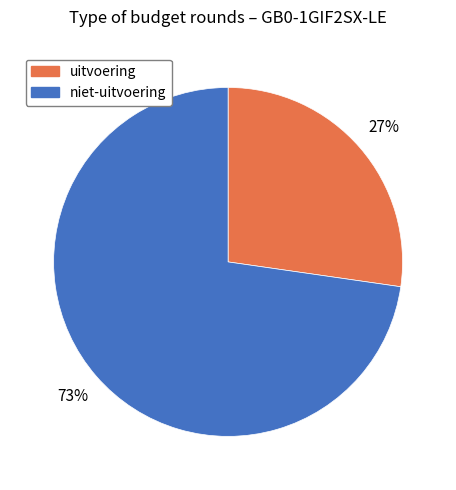

Count the number of slices in the pie.

2